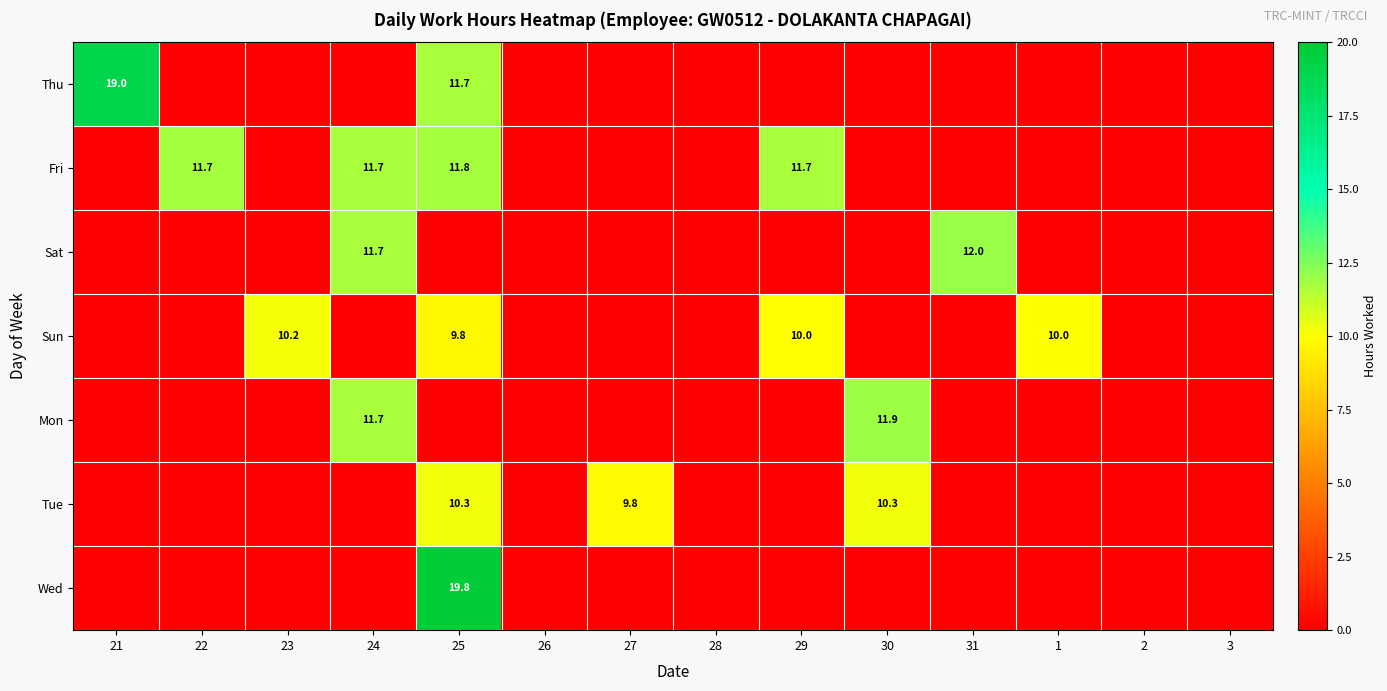

Between 21 and 22, which is larger?

21